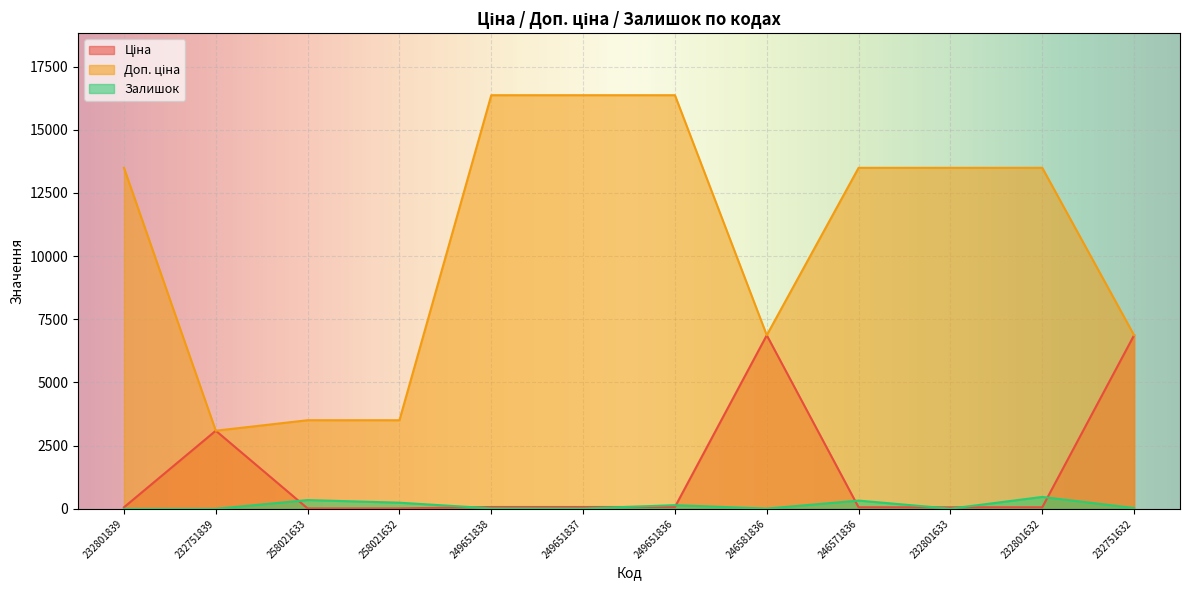

What is the sum of the Ціна values at 246571836 and 232751839?

3151.2